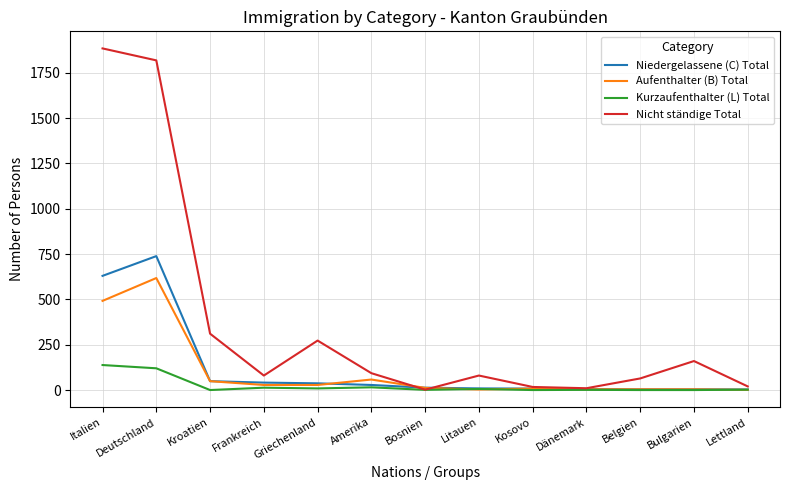

Is the value of Kurzaufenthalter (L) Total at Bulgarien greater than the value of Nicht ständige Total at Griechenland?

No